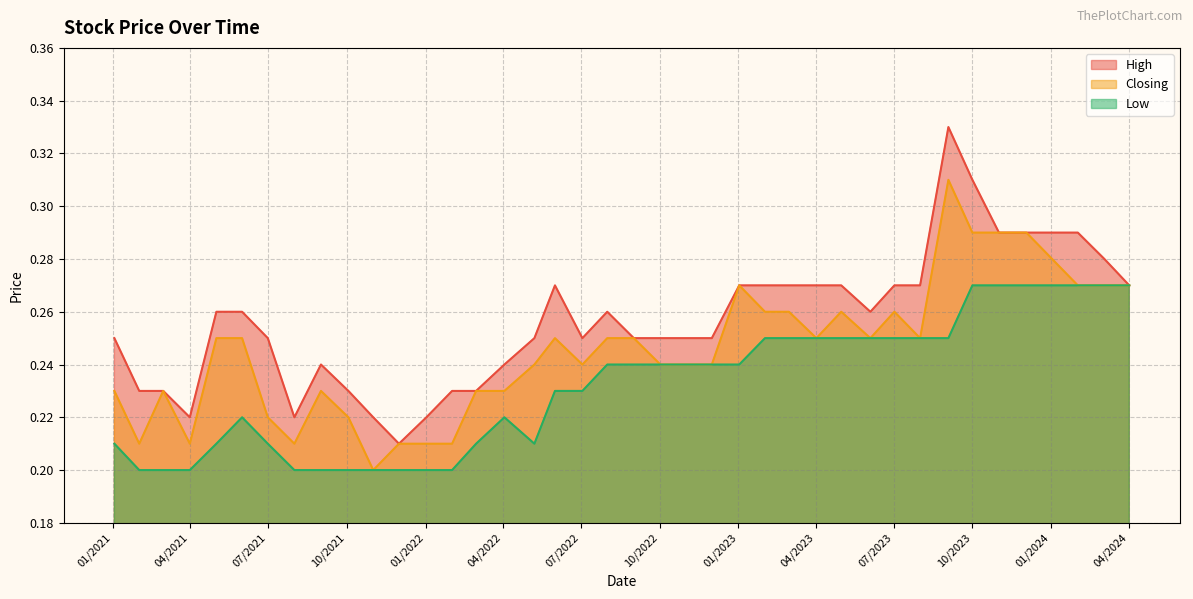

What is the value of the High point at the 23rd from the left?

0.3